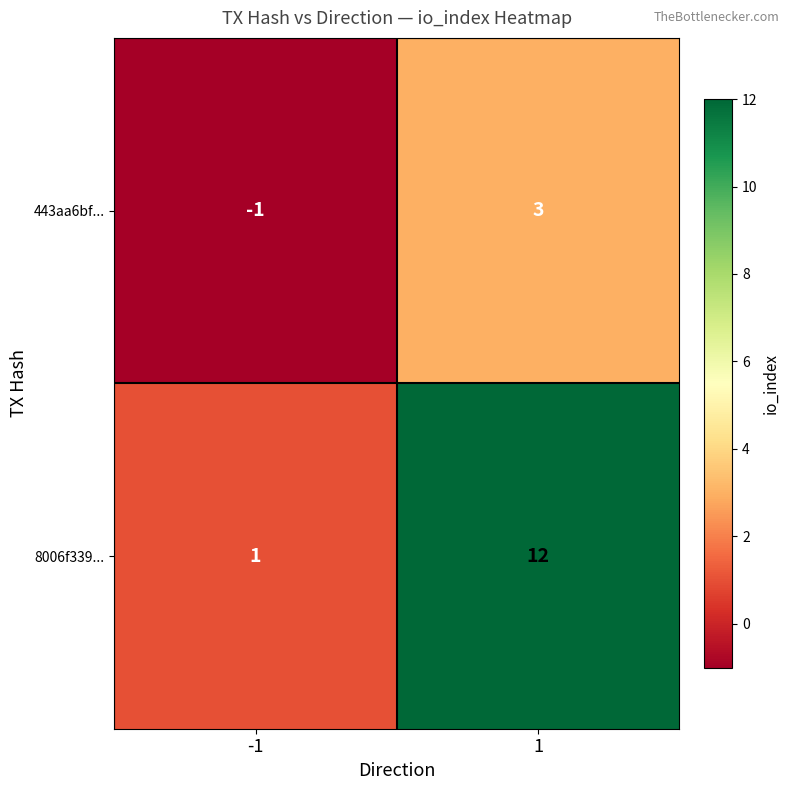

Read the 443aa6bf... value at 1.

3